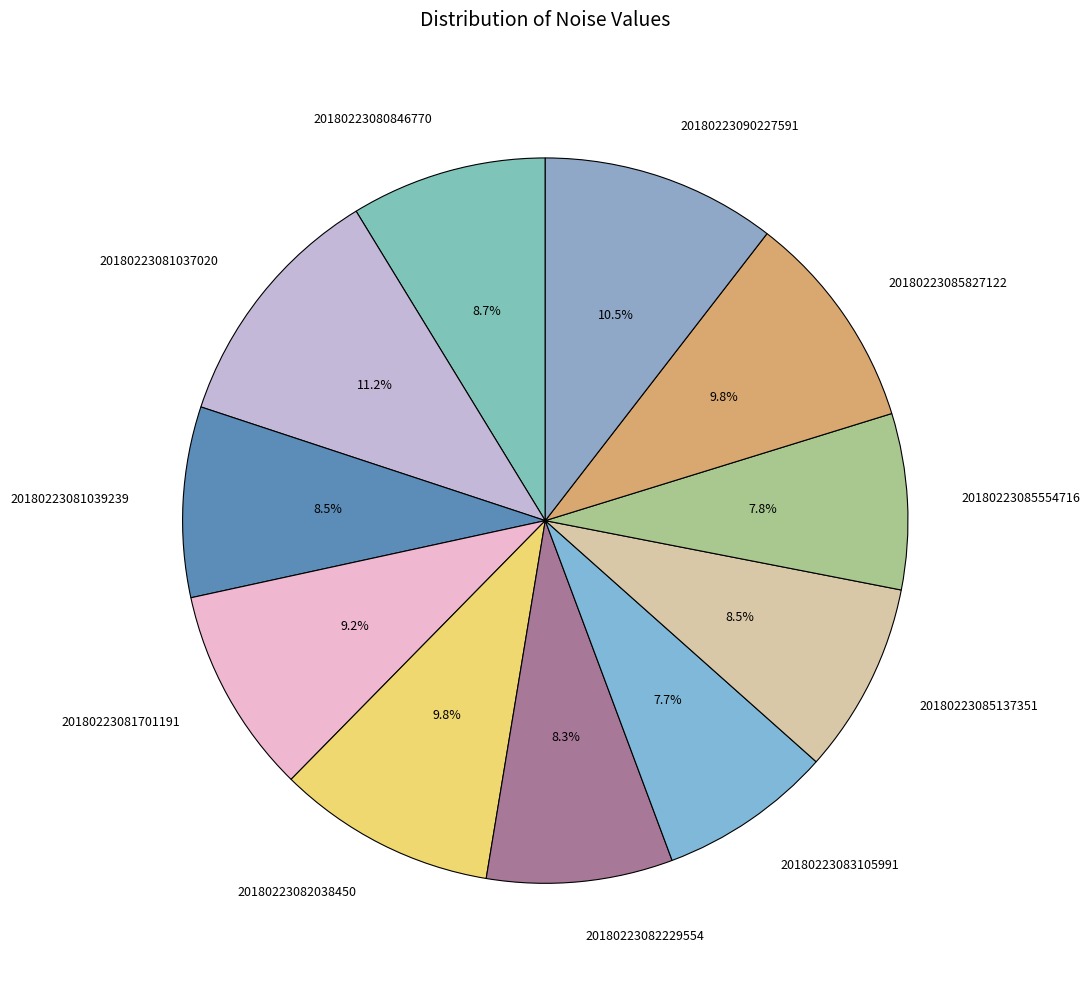

Which has a higher value, 20180223090227591 or 20180223081039239?

20180223090227591